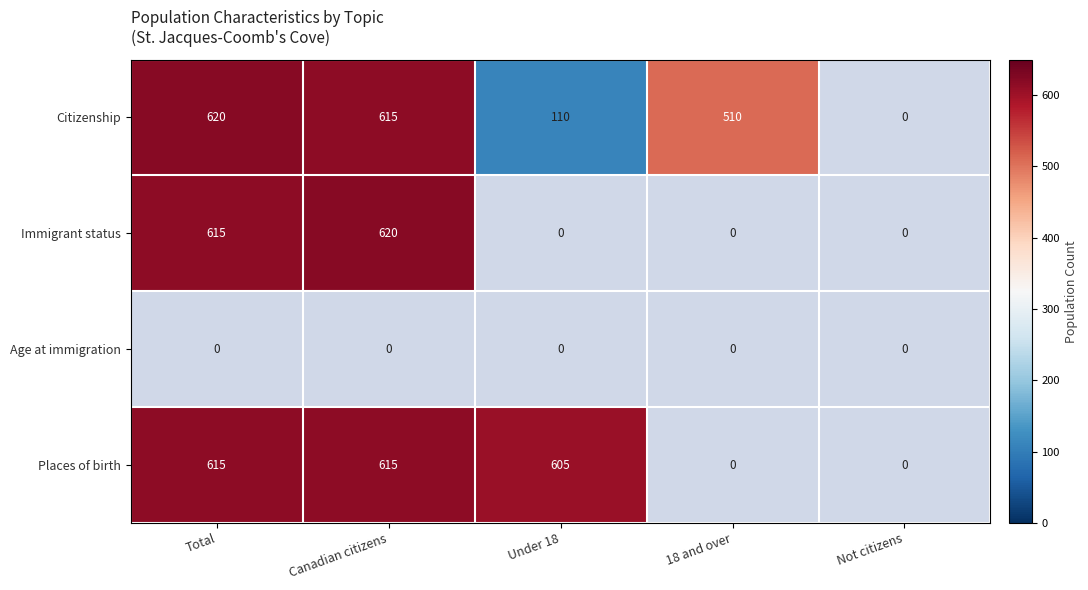

True or false: Citizenship has a value of 1097 at Canadian citizens.

False